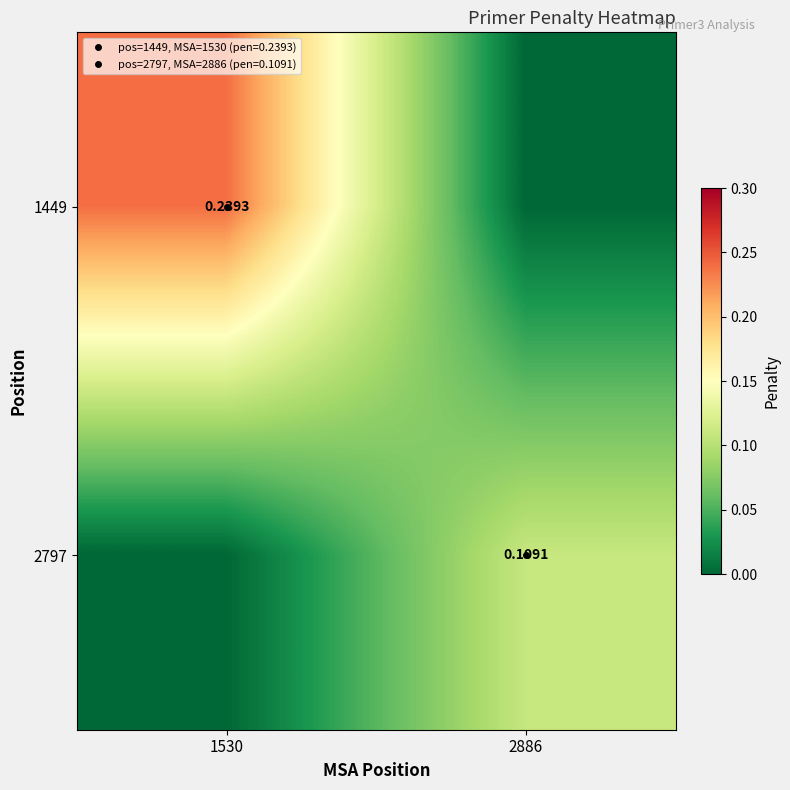

The value of 1449 at 2886 is 0.0. True or false?

True